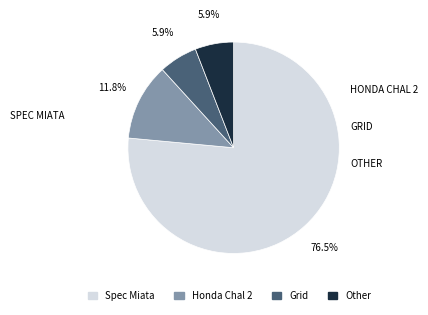

Which slice represents more than half of the pie?

Spec Miata